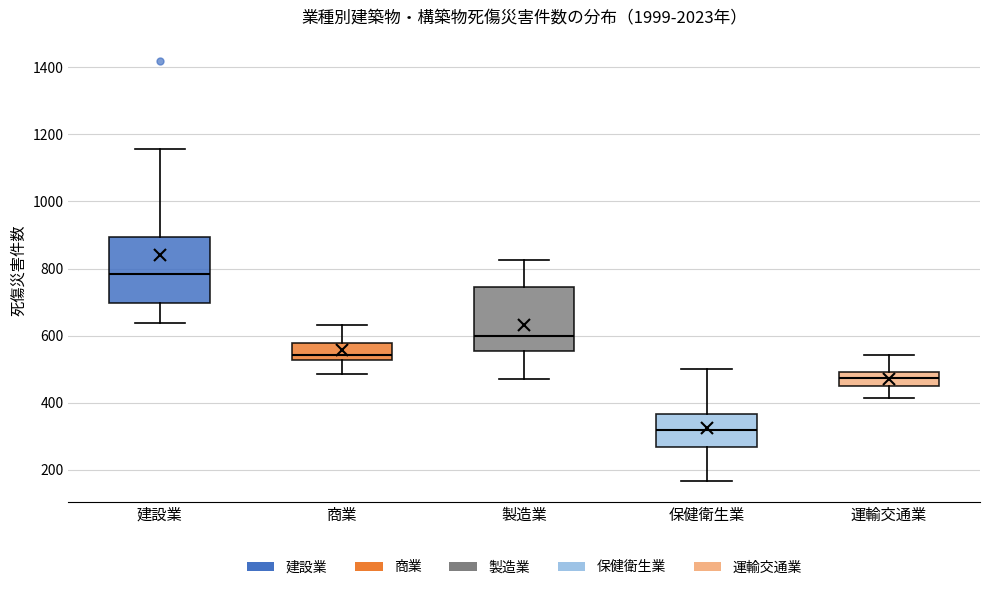

Reading left to right, transcribe this box plot: for each box, give where its median line is, the range the box spans, and where its two whiskers end, as read against the y-axis. The values are not printed on the chart, so give them approximately, as read against the axis.

建設業: median 780, box 700 to 900, whiskers 640 to 1160
商業: median 540, box 520 to 580, whiskers 480 to 640
製造業: median 600, box 560 to 740, whiskers 480 to 820
保健衛生業: median 320, box 260 to 360, whiskers 160 to 500
運輸交通業: median 480, box 440 to 500, whiskers 420 to 540